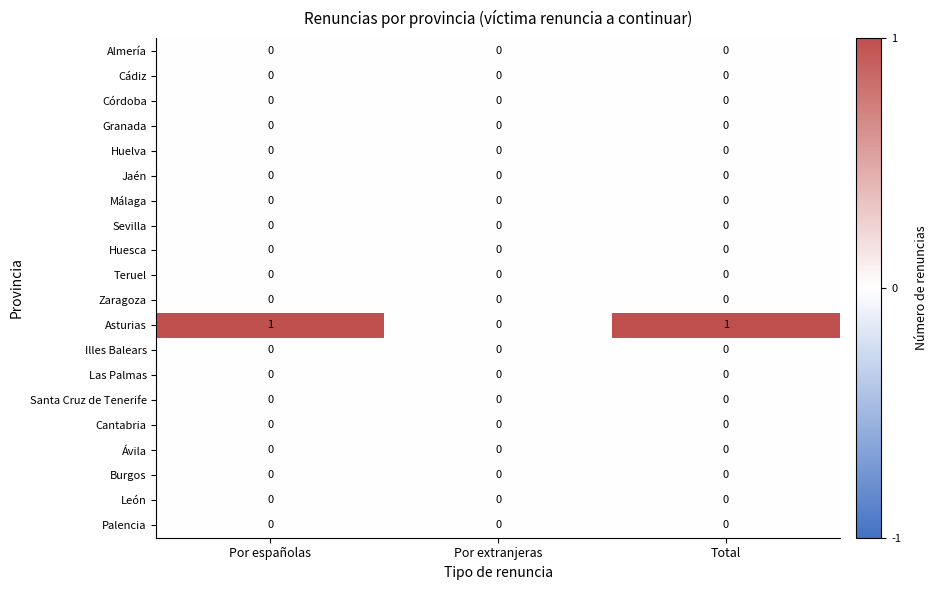

Which series has the largest total across all categories?

Asturias